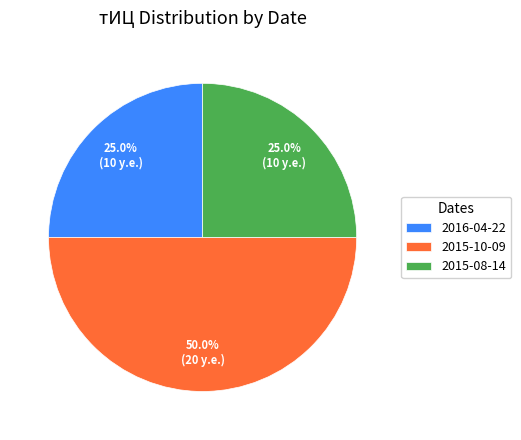

Is it true that 2016-04-22 is 35% of the pie?

False